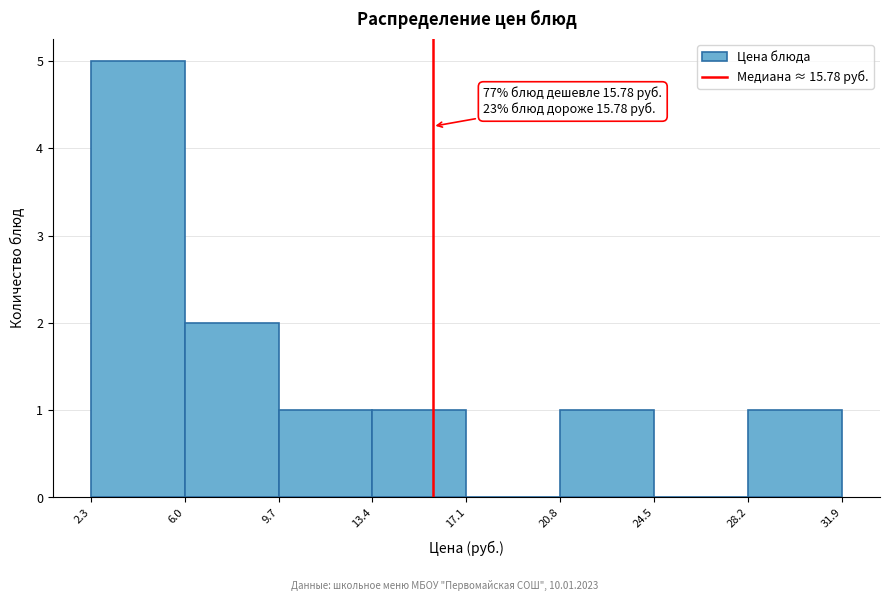

Which range on the x-axis has the tallest bar?

2.3 to 6.0